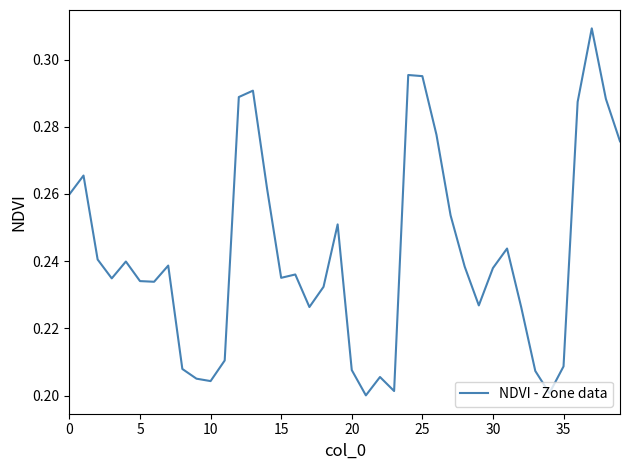

Reading left to right, what are all the values shown in this chart?

0.3	0.3	0.2	0.2	0.2	0.2	0.2	0.2	0.2	0.2	0.2	0.2	0.3	0.3	0.3	0.2	0.2	0.2	0.2	0.3	0.2	0.2	0.2	0.2	0.3	0.3	0.3	0.3	0.2	0.2	0.2	0.2	0.2	0.2	0.2	0.2	0.3	0.3	0.3	0.3